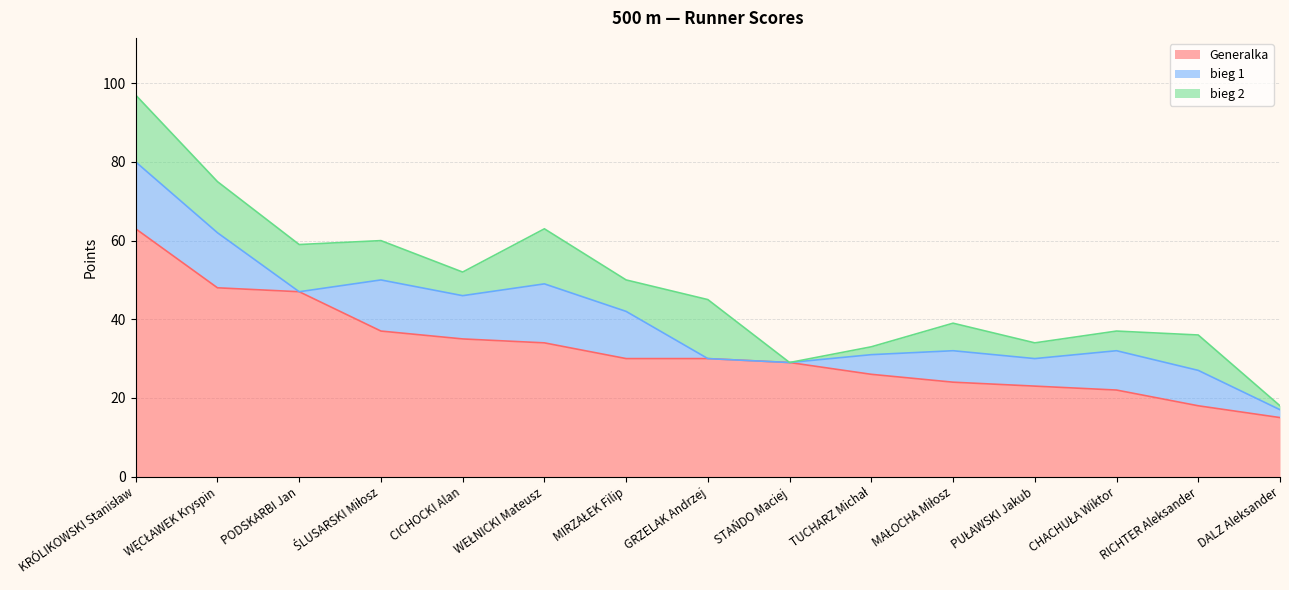

What is the label of the 2nd point from the left?

WĘCŁAWEK Kryspin